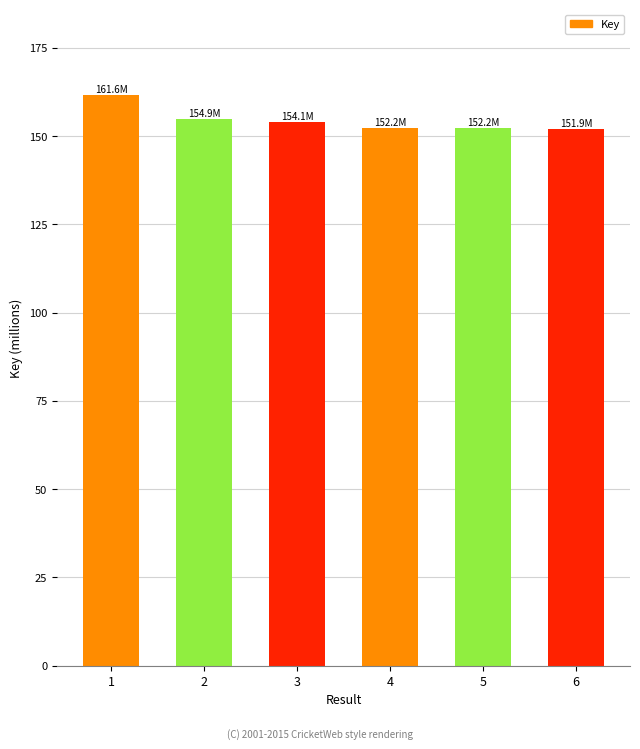

What is the smallest value displayed?

151.9